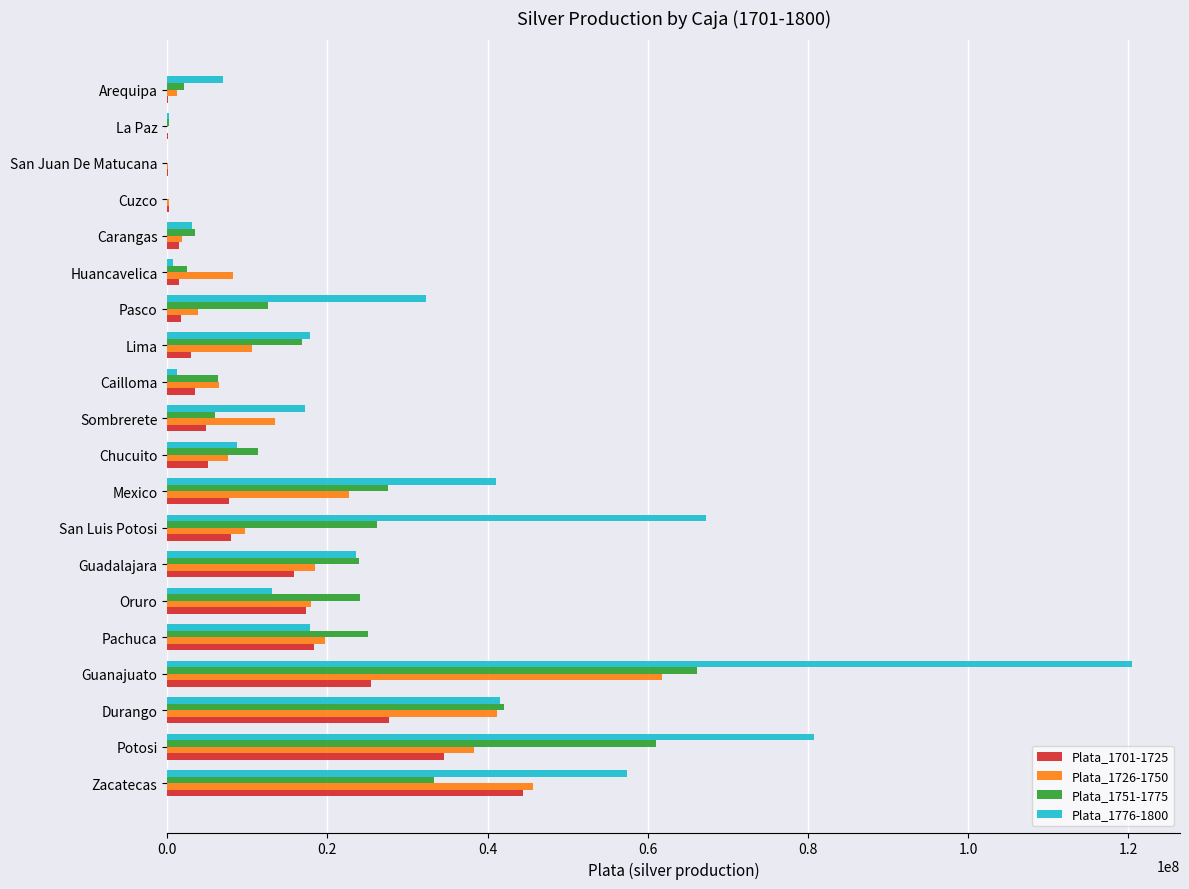

Which series changed the most between Durango and Chucuito?

Plata_1726-1750